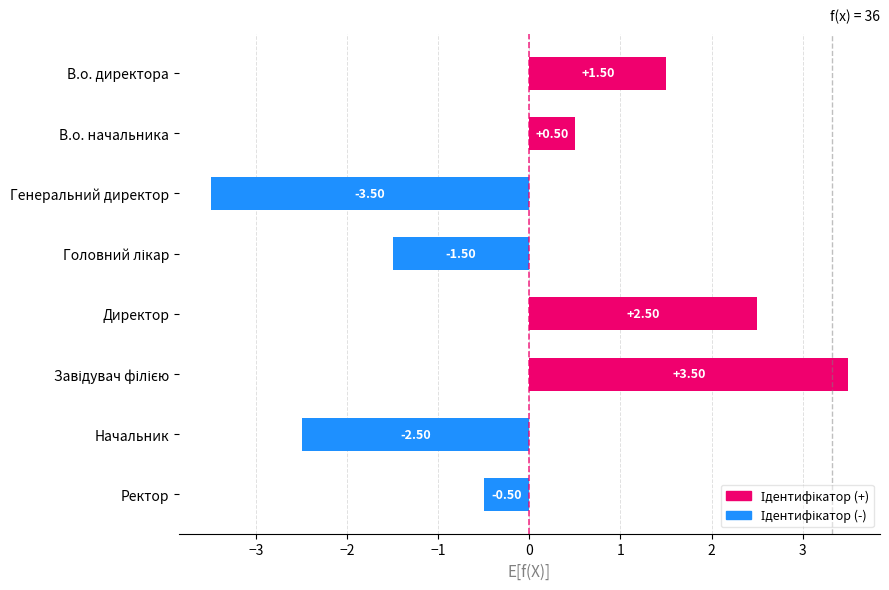

Are the bars horizontal?

Yes